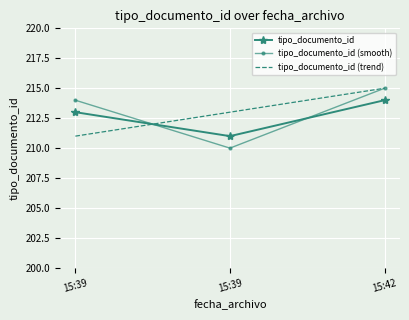

What is the difference between the maximum and minimum values in the tipo_documento_id series?

3